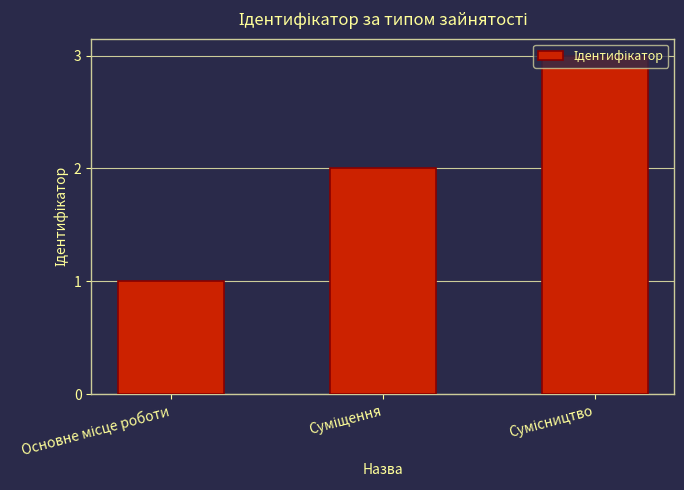

What is the greatest value displayed?

3